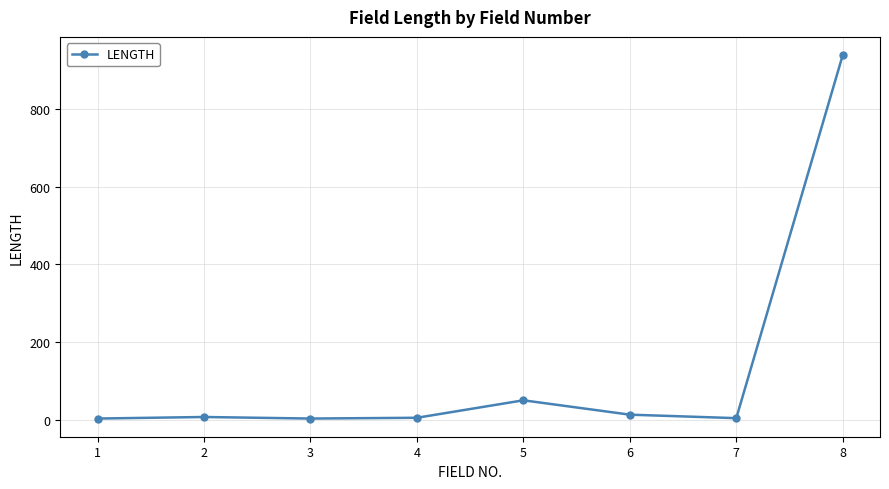

True or false: there are more than 0 points higher than both neighbors.

True